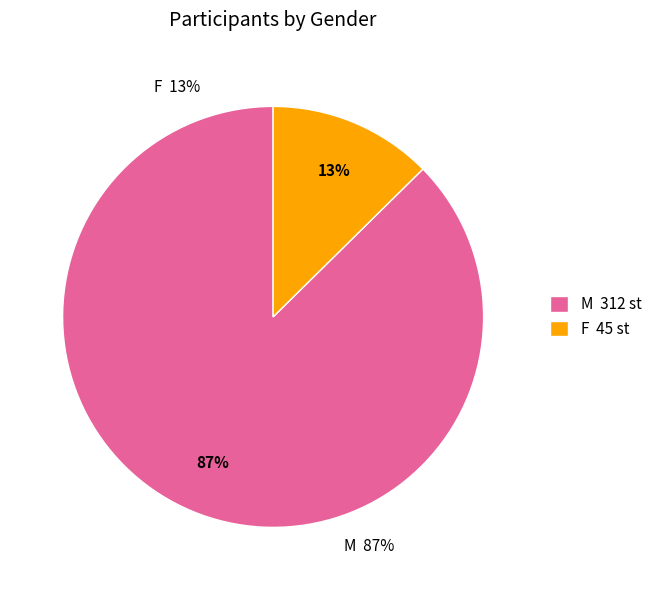

Which slice is the largest?

M